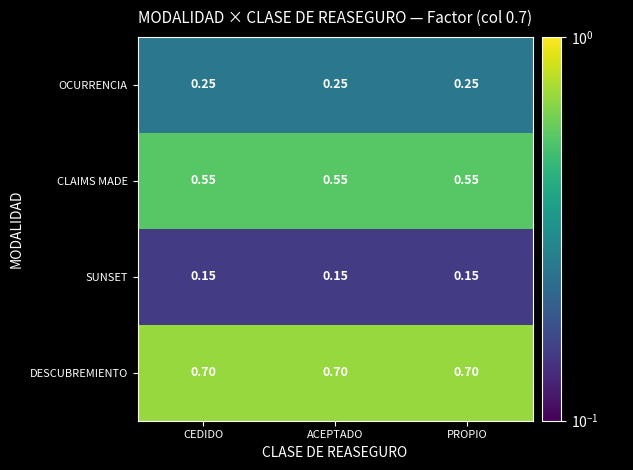

List the series in order of their overall mean, lowest first.

SUNSET, OCURRENCIA, CLAIMS MADE, DESCUBREMIENTO